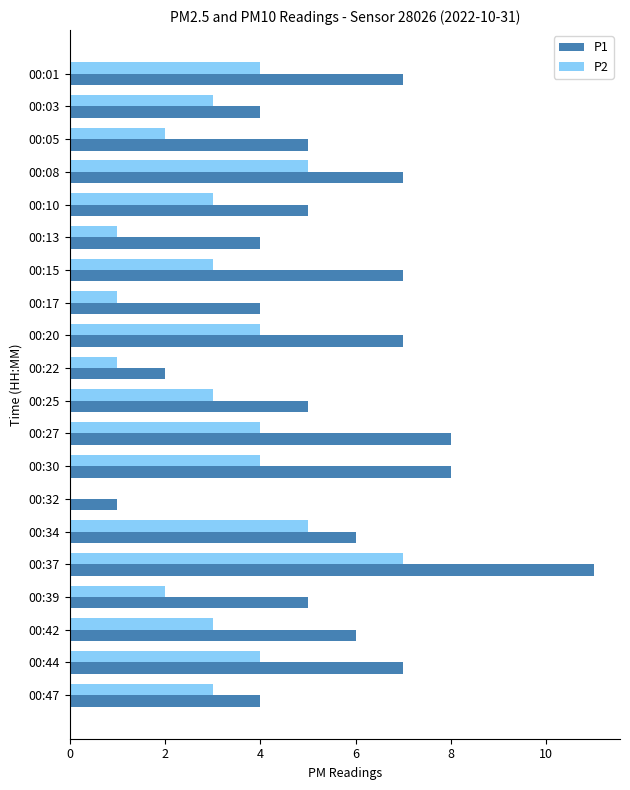

Which category has the highest value in the P2 series?

00:37